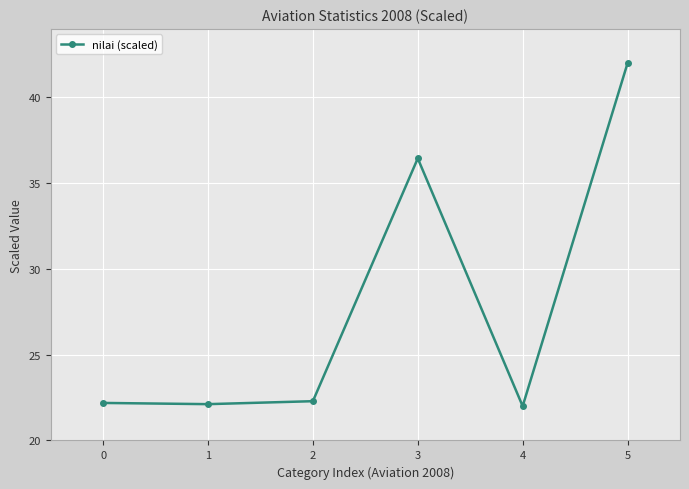

Approximately how many times larger is the value at 3 compared to 5?

0.9